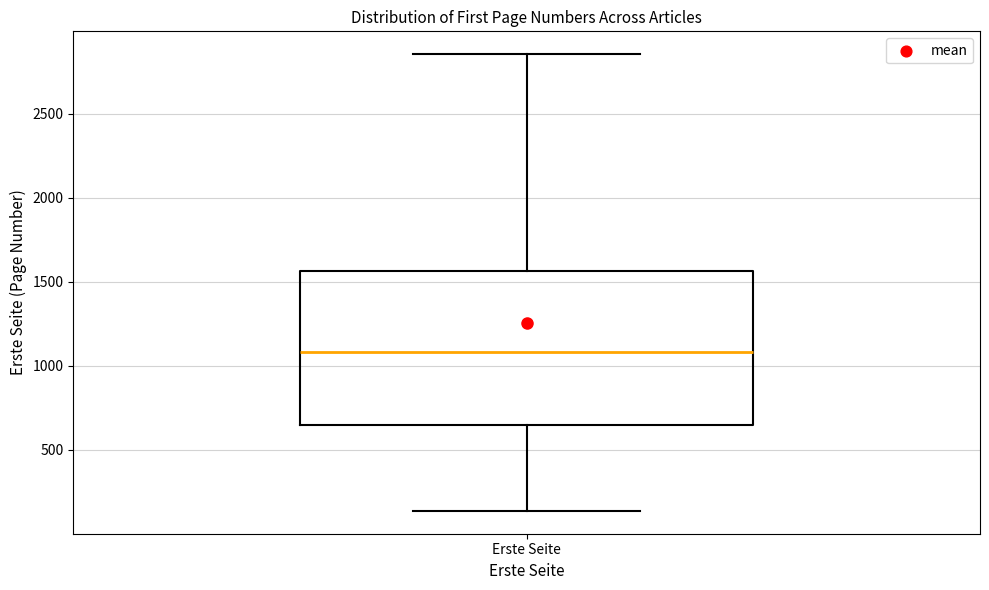

Transcribe this box plot: give where the median line is, the range the box spans, and where the two whiskers end, as read against the y-axis. The values are not printed on the chart, so give them approximately, as read against the axis.

median 1100, box 650 to 1550, whiskers 150 to 2850